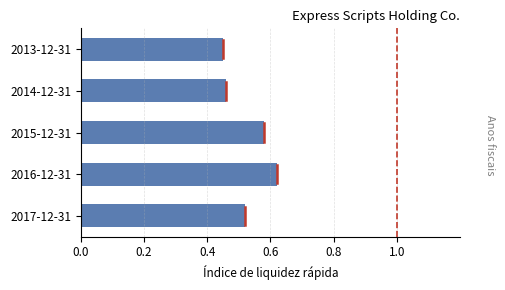

Which category has the highest value across all series?

2016-12-31